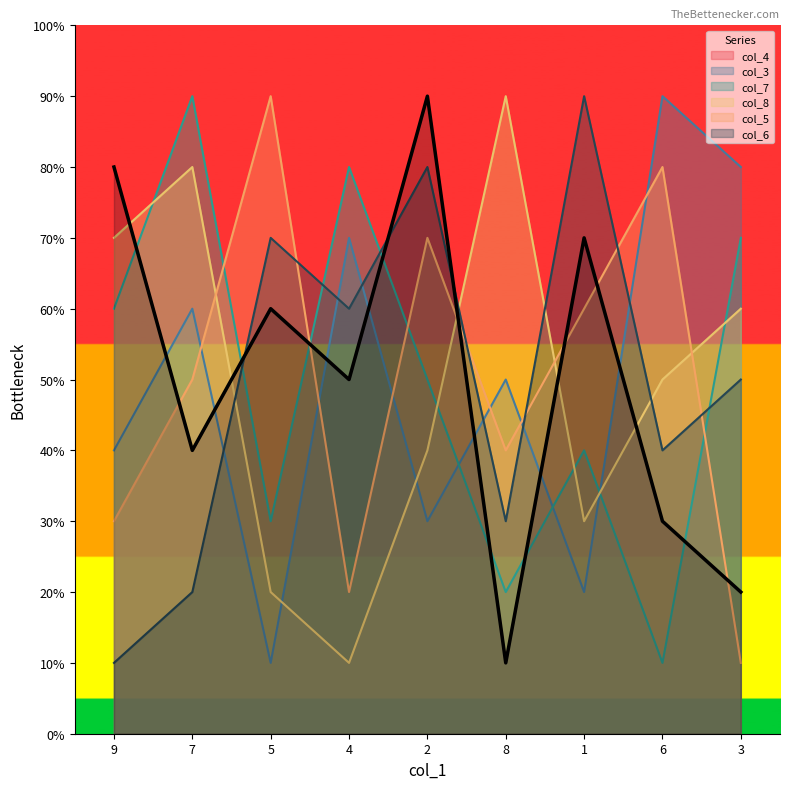

What is the difference between the maximum and second lowest values in the col_4 series?

7